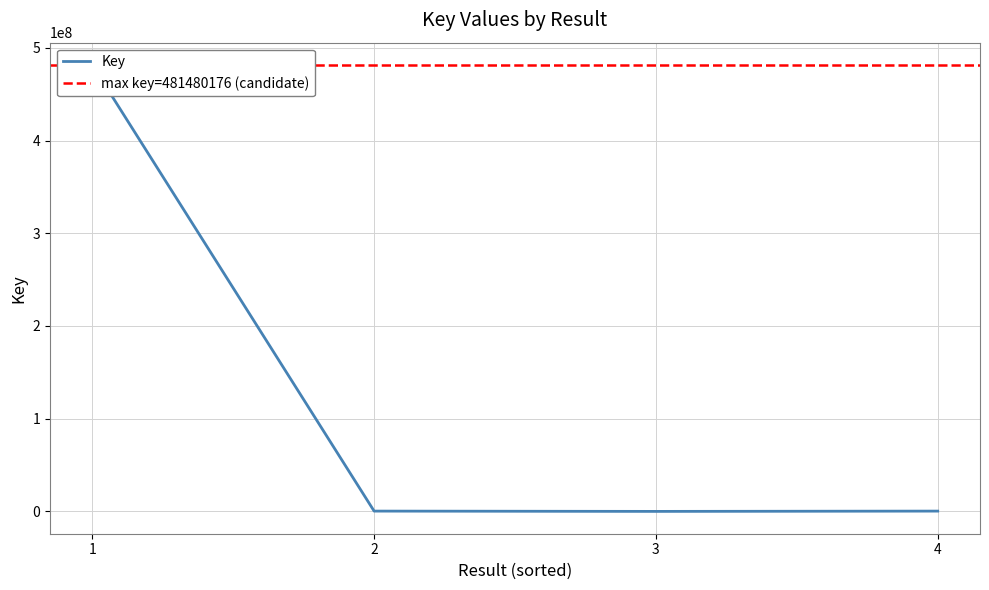

Count the number of data series in this chart.

1